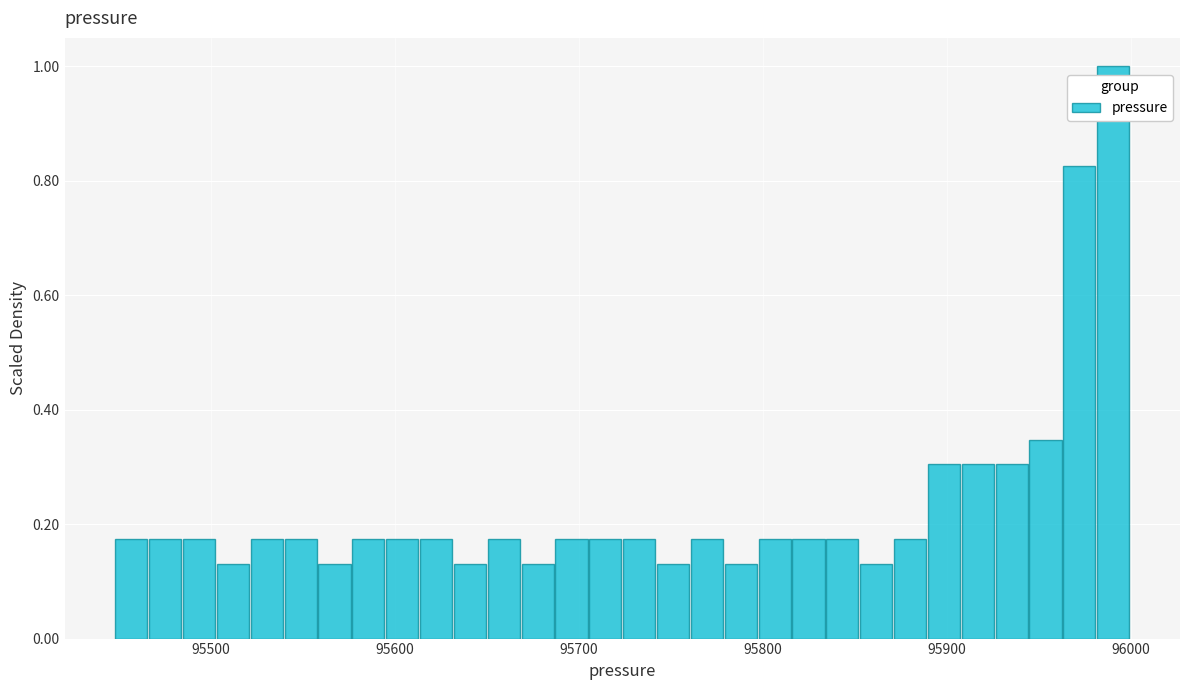

Around what value on the x-axis is the tallest bar? Give the approximate position of its centre, as read against the axis.

95990